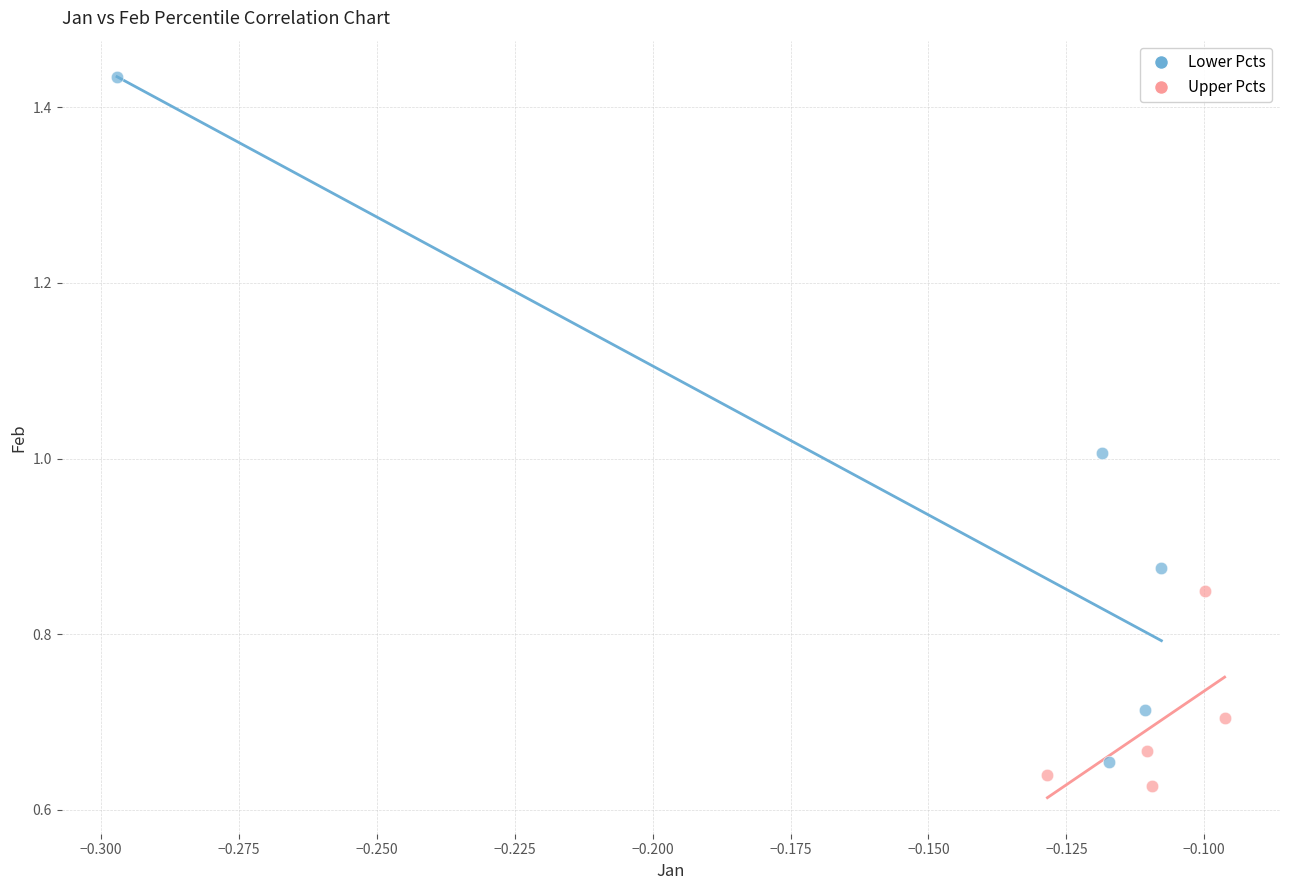

Which series has the widest spread of Y values?

Lower Pcts